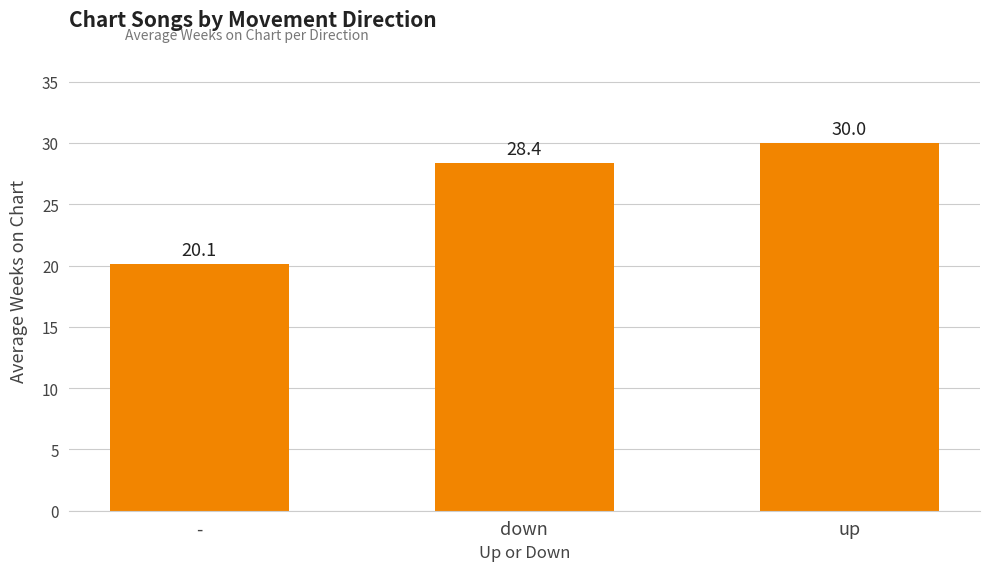

How many data points are above 28?

2